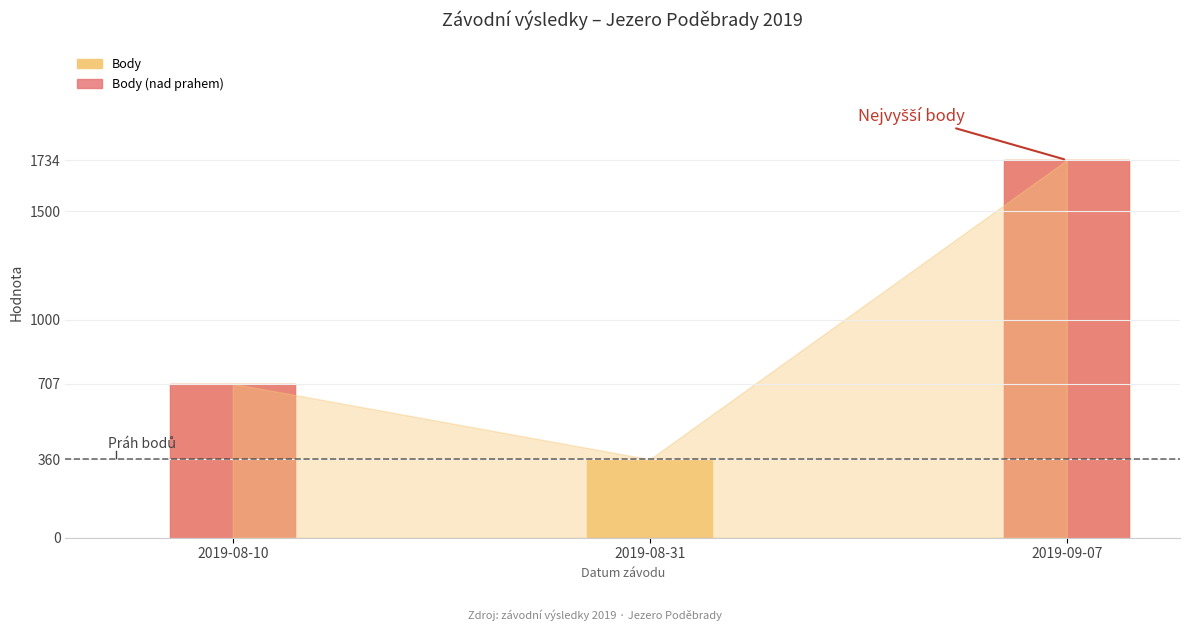

Reading left to right, extract all data points from this chart.

Body: 2019-08-10=707	2019-08-31=360	2019-09-07=1734
Body (nad prahem): 2019-08-10=707	2019-08-31=0	2019-09-07=1734